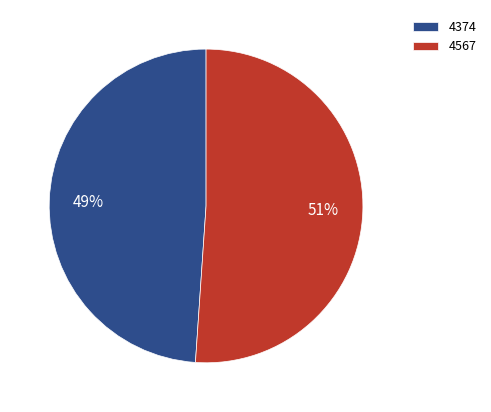

Is 4374 the majority of the pie?

No